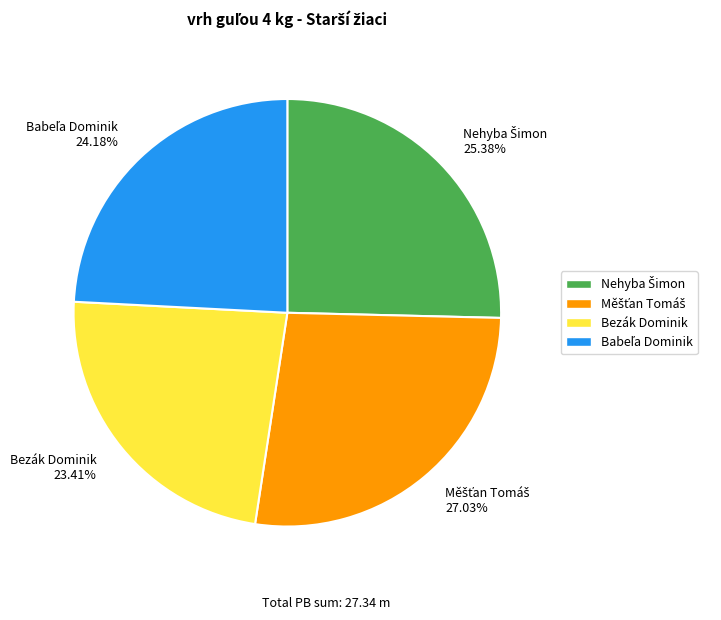

Does any single category account for the majority?

No